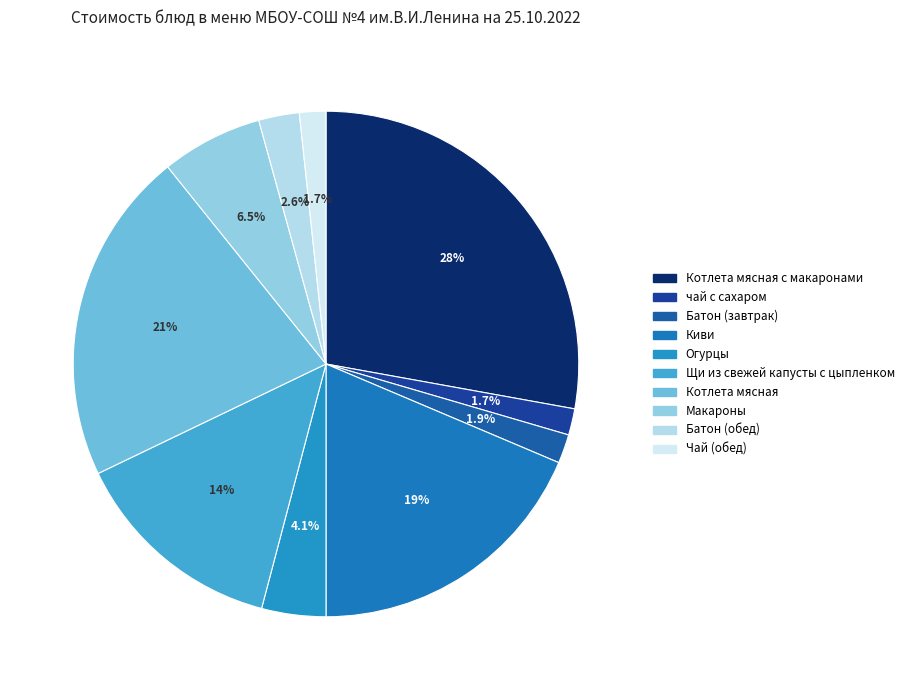

To the nearest percent, what percentage of the pie is Щи из свежей капусты с цыпленком?

14%